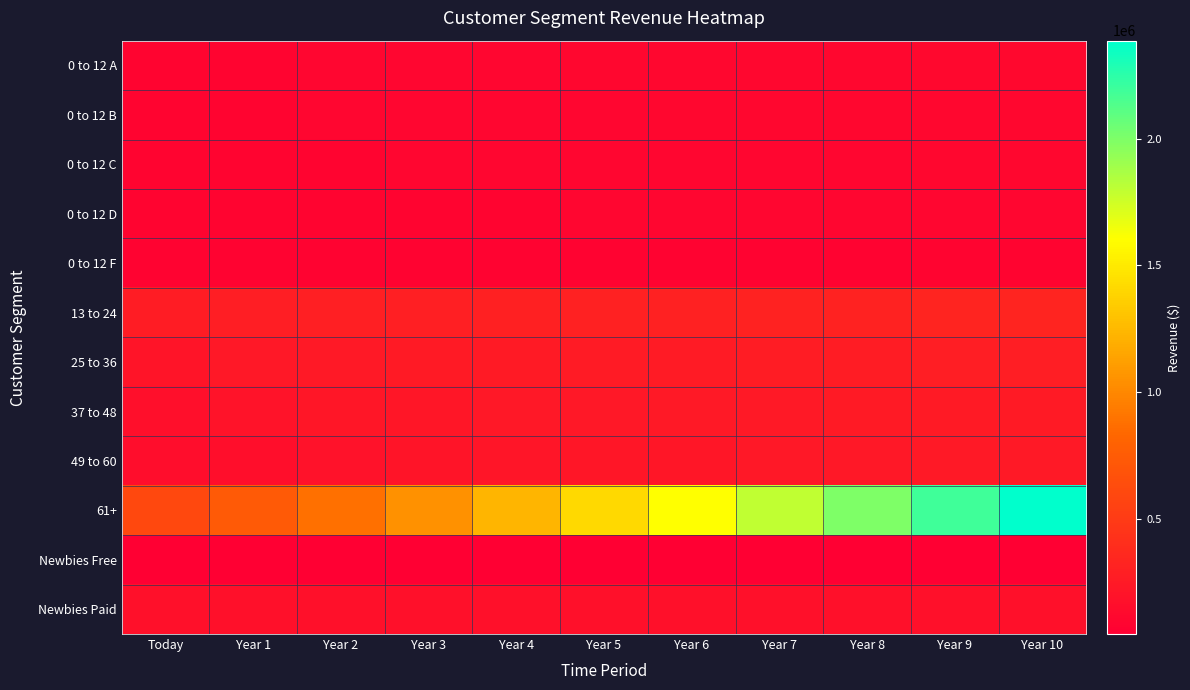

What is the spread (max minus min) of values at Year 5?

1373291